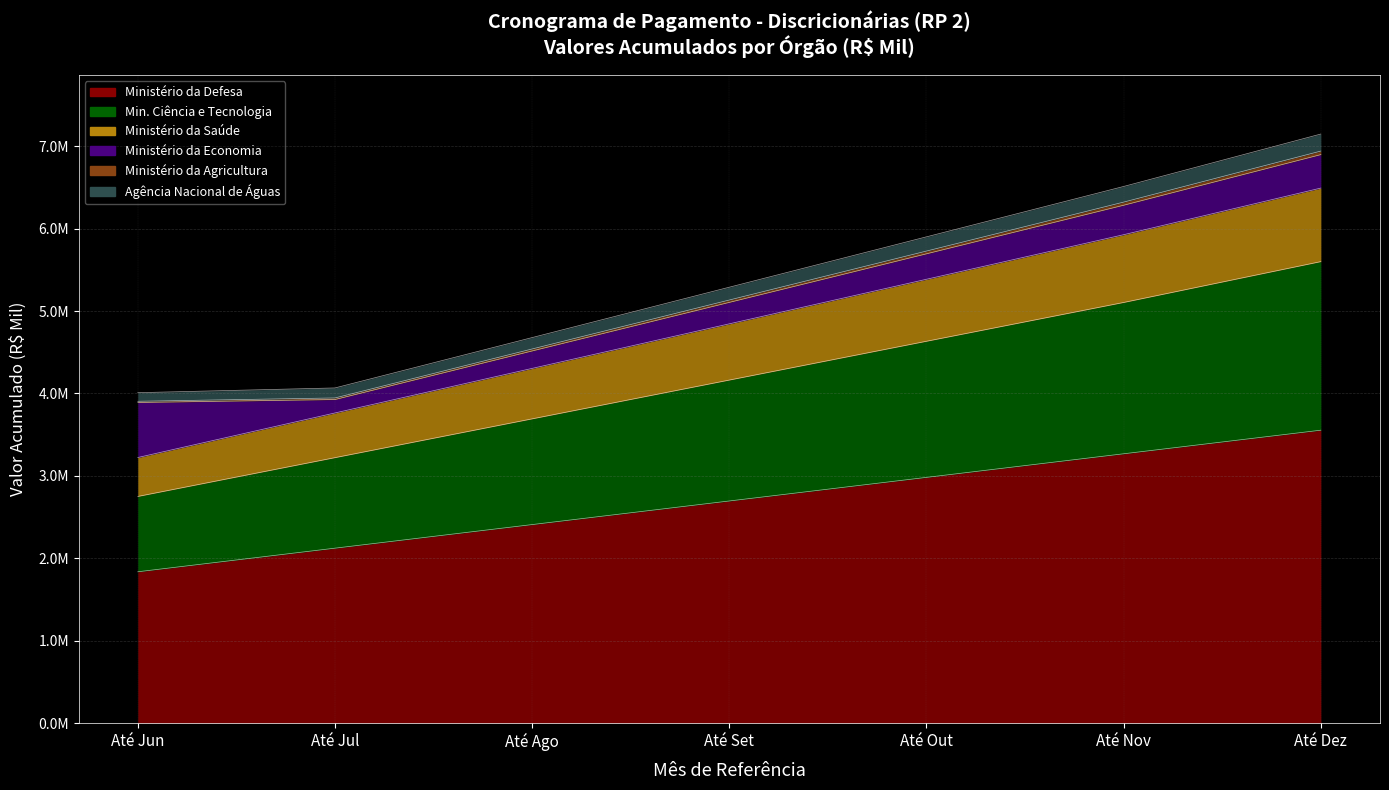

What is the difference between the maximum and minimum values in the Min. Ciência e Tecnologia series?

2849937